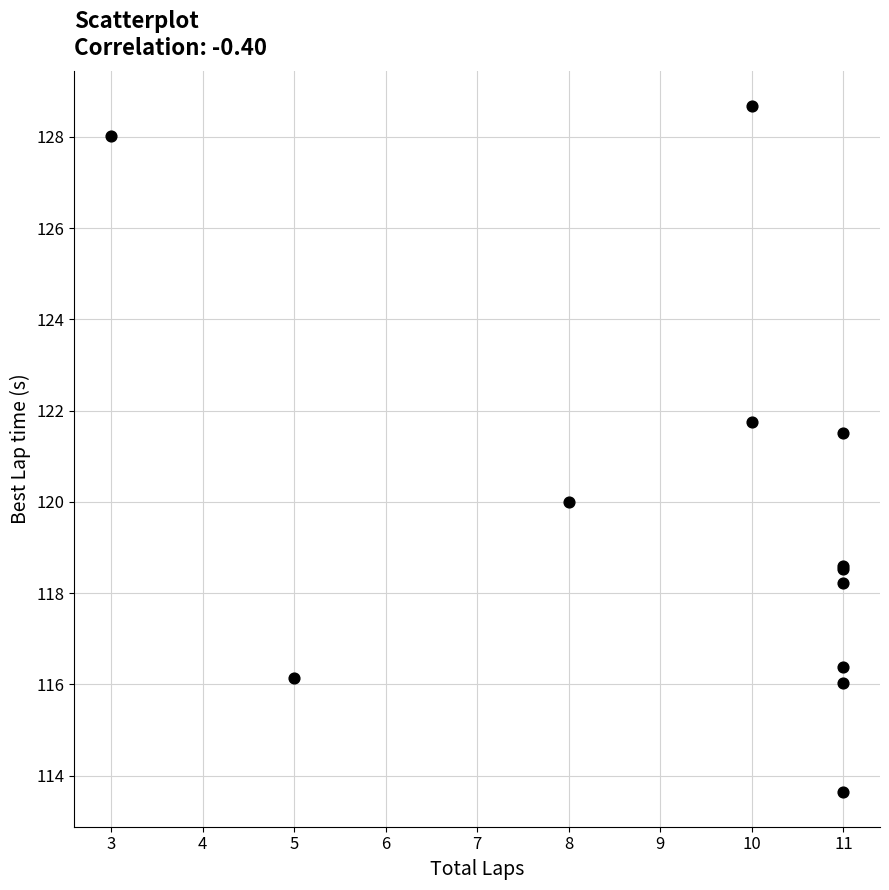

What Y value in the scatter plot is closest to 121?

121.5